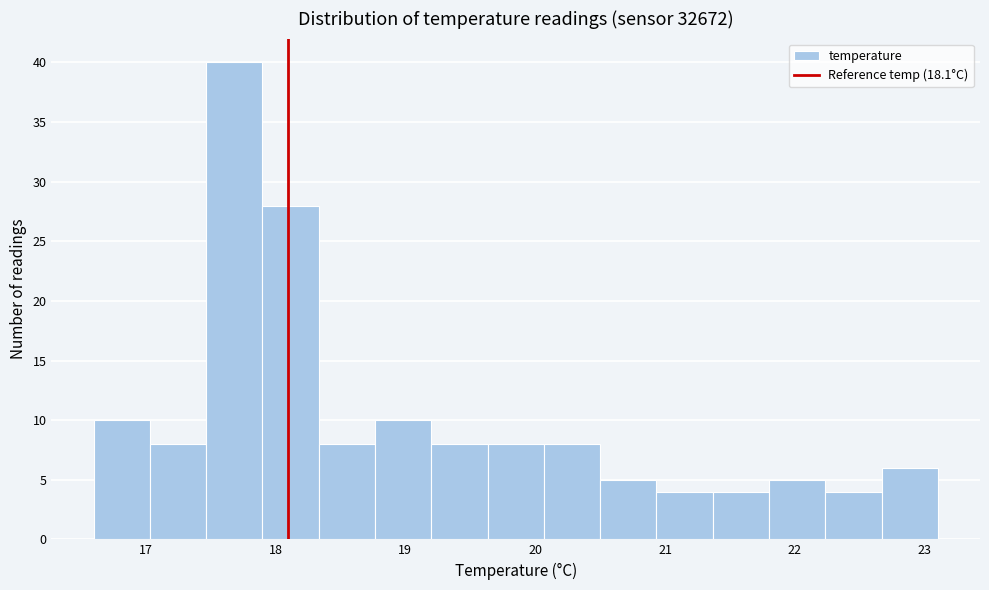

Reading left to right, list every bar in this chart as the range it spans on the x-axis followed by its height. Neither the bar edges nor the heights are printed on the chart, so give them approximately, as read against the axes.

16.6 to 17.0: 10
17.0 to 17.5: 8
17.5 to 17.9: 40
17.9 to 18.3: 28
18.3 to 18.8: 8
18.8 to 19.2: 10
19.2 to 19.6: 8
19.6 to 20.1: 8
20.1 to 20.5: 8
20.5 to 20.9: 5
20.9 to 21.4: 4
21.4 to 21.8: 4
21.8 to 22.2: 5
22.2 to 22.7: 4
22.7 to 23.1: 6